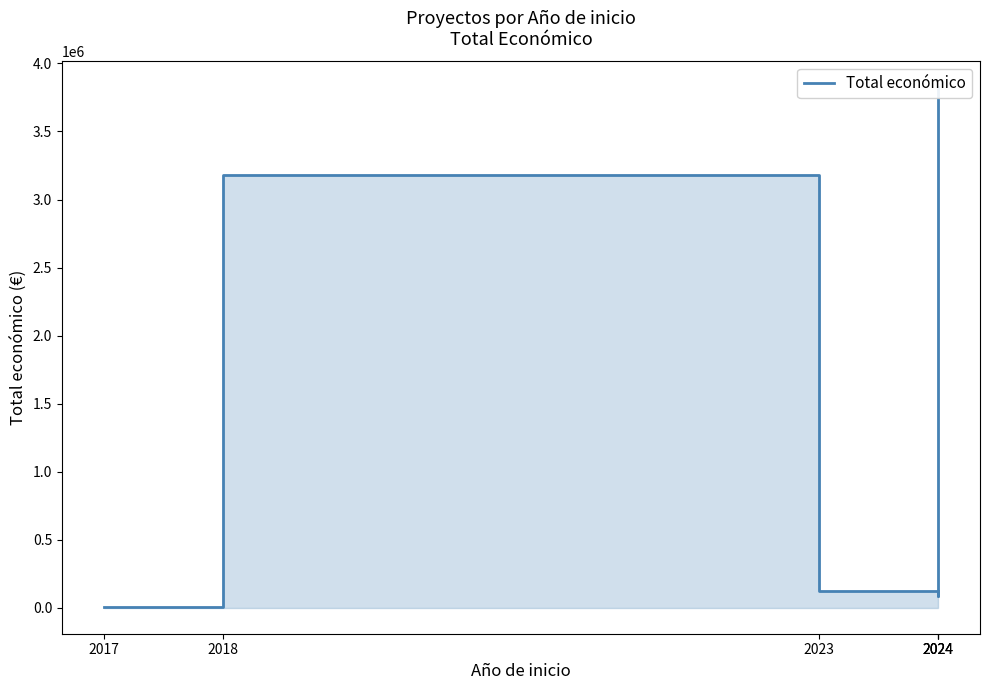

What is the minimum value shown in the chart?

5000